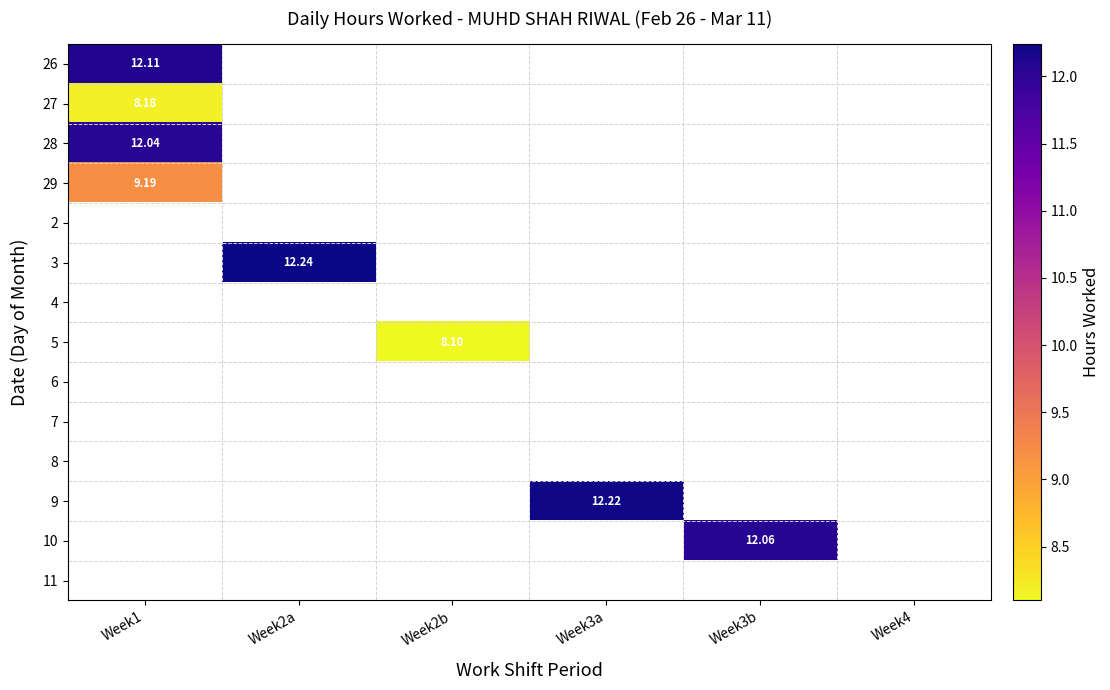

Count the number of categories in the chart.

6